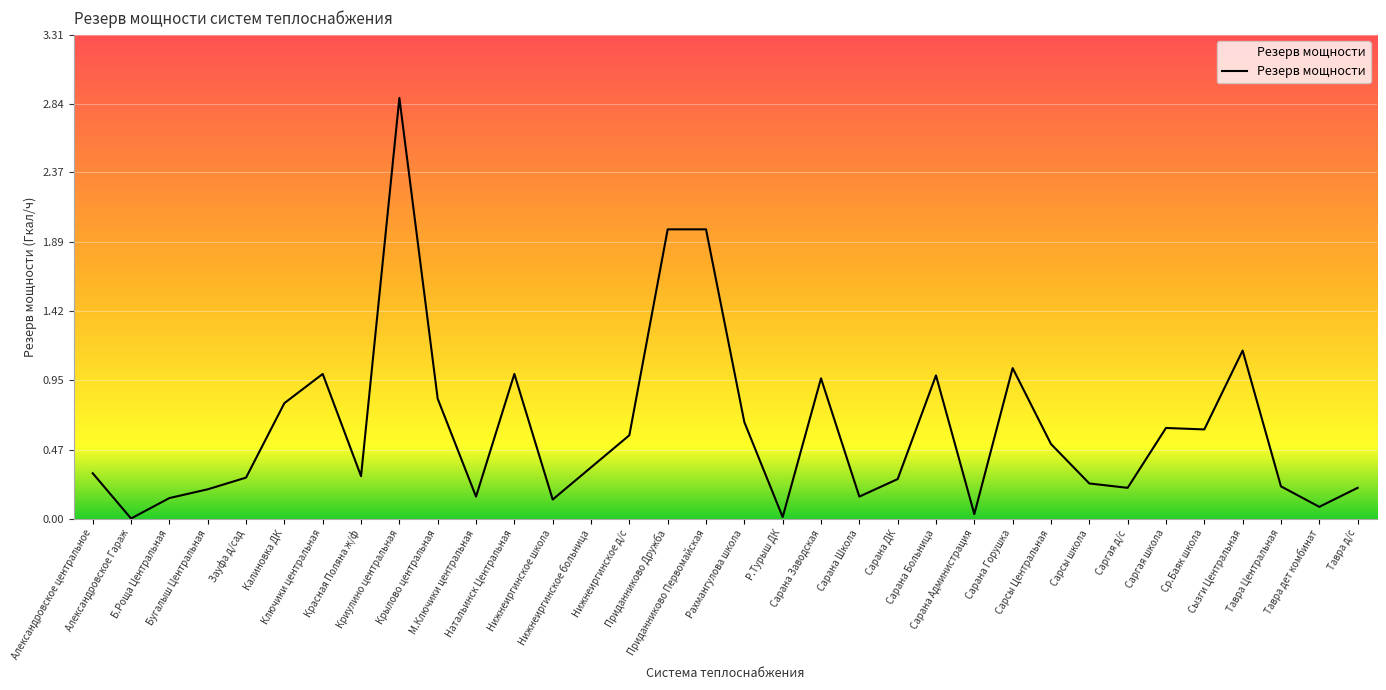

What is the greatest value displayed?

2.9